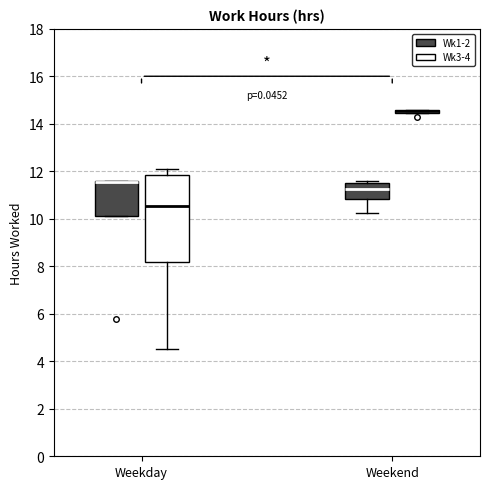

Which box is the tallest, from its lower edge to its upper edge?

Weekday (Wk3-4)